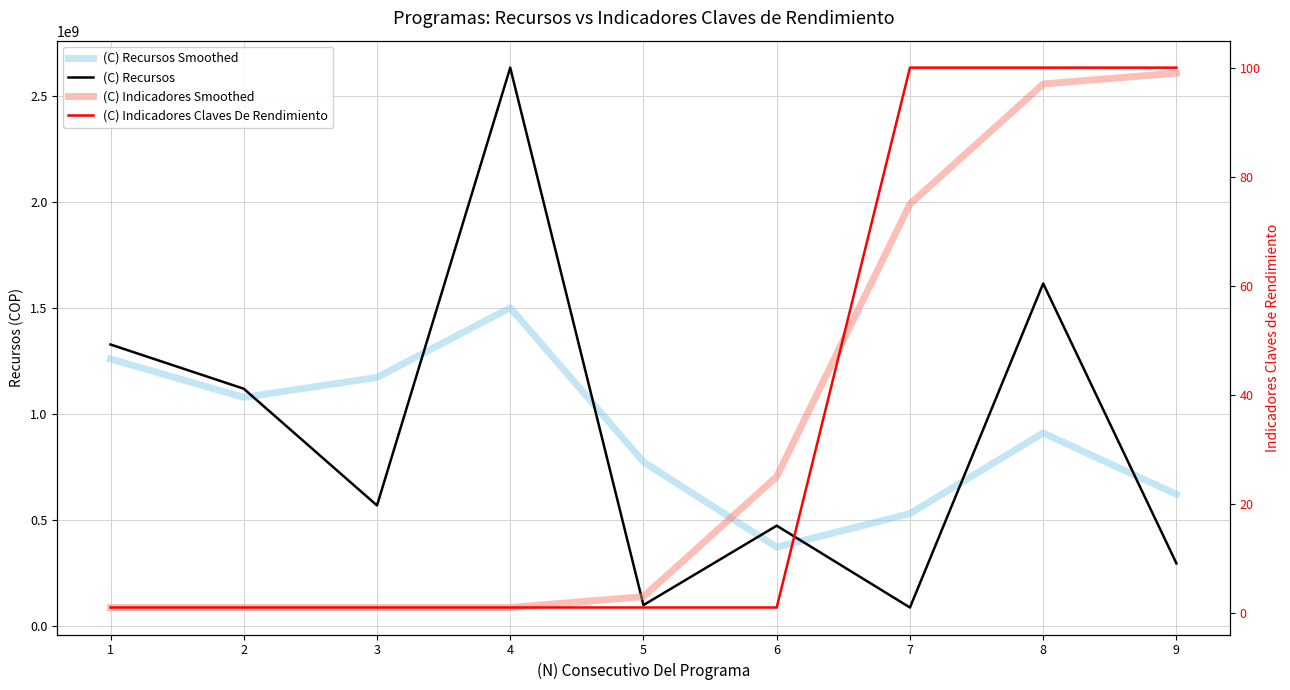

What is the difference between the second highest and second lowest values in the (C) Indicadores Smoothed series?

96.0